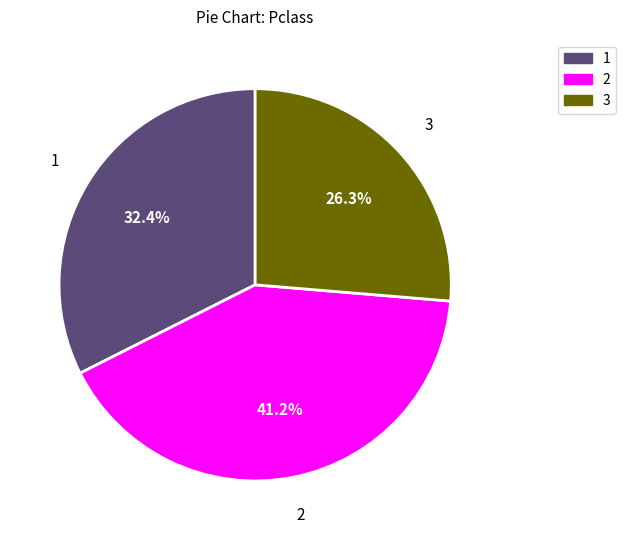

Is there any slice that represents more than half of the pie?

No